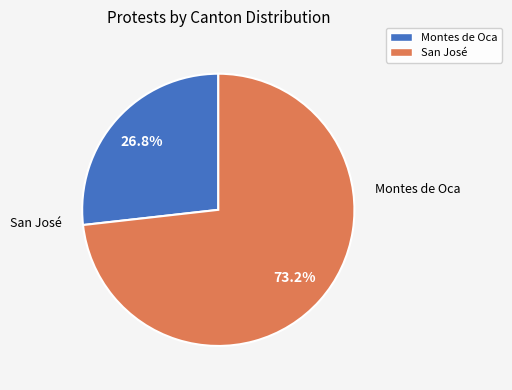

The San José slice represents 73% of the pie. True or false?

True